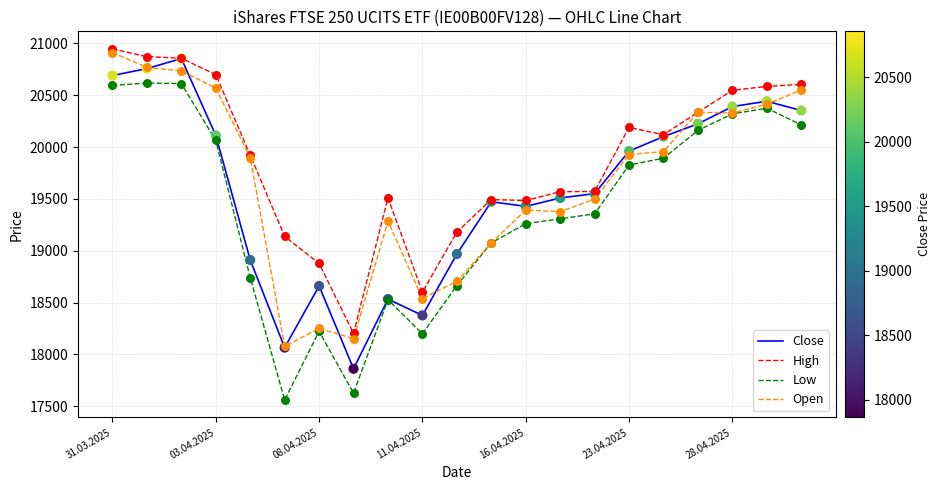

Which series has the largest range (max minus min)?

Low